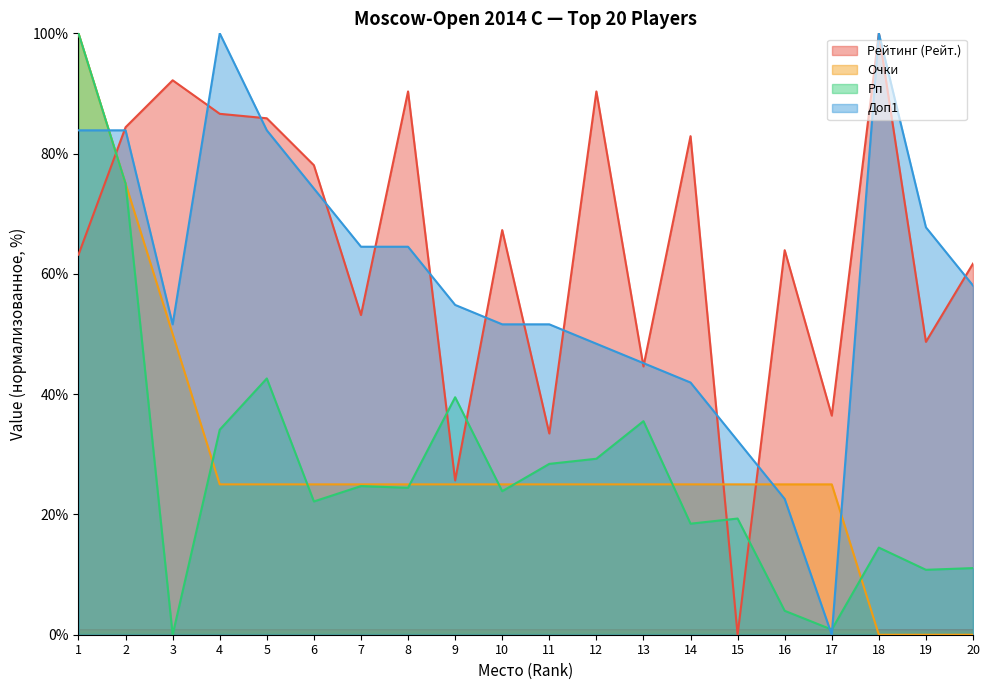

The value of Очки at 19 is -42.3. True or false?

False